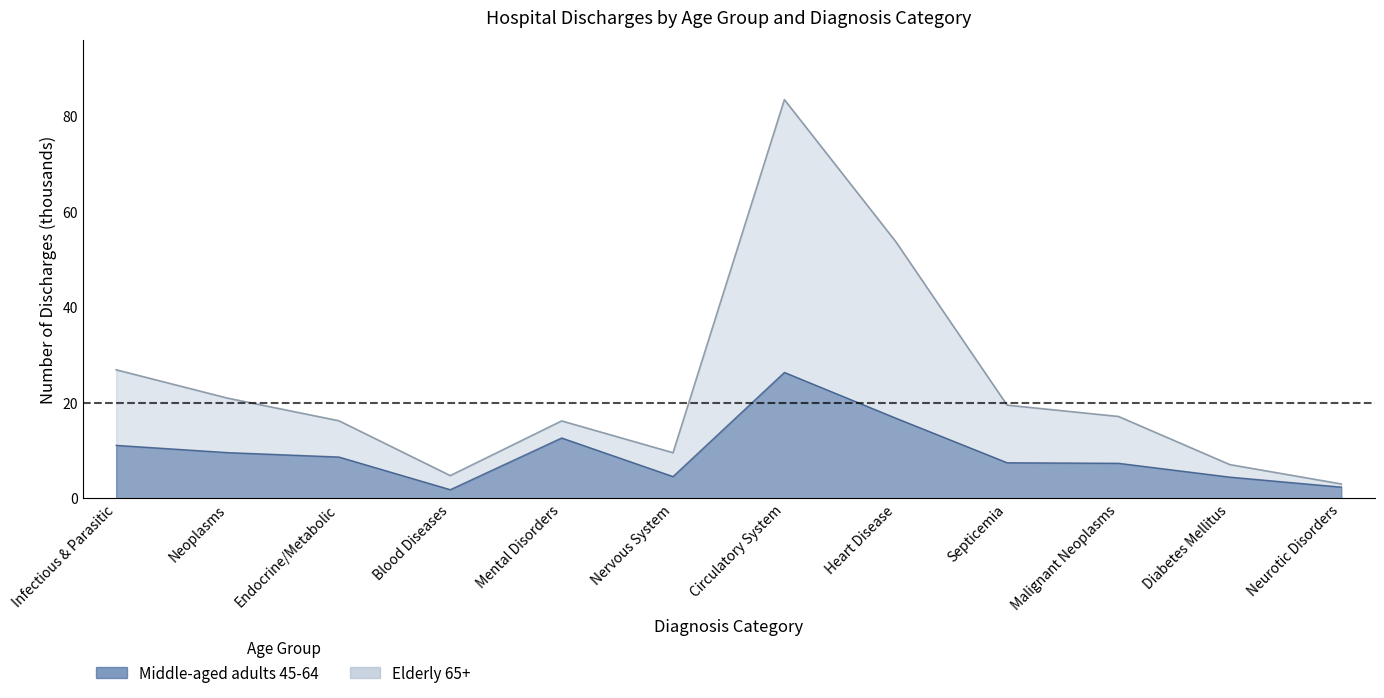

What is the maximum value shown in the chart?

83.3